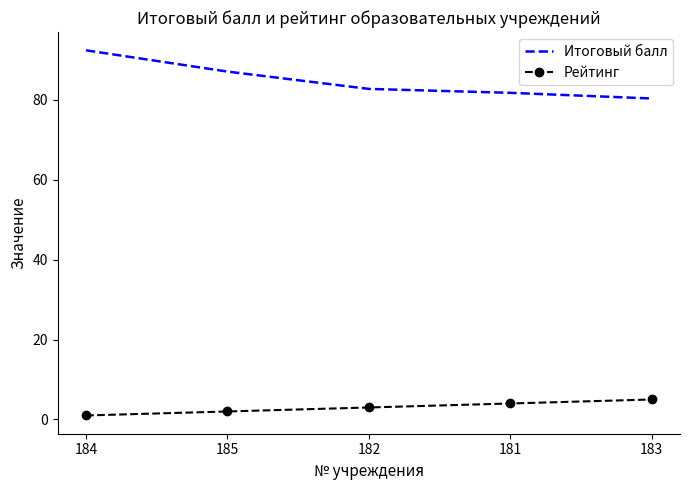

True or false: Итоговый балл has more than 1 interior local peaks.

False